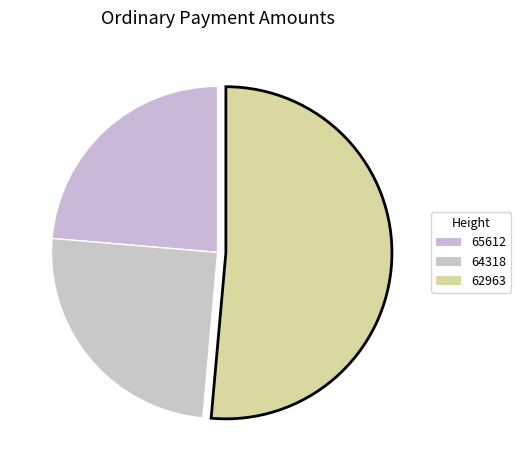

Count the number of slices in the pie.

3